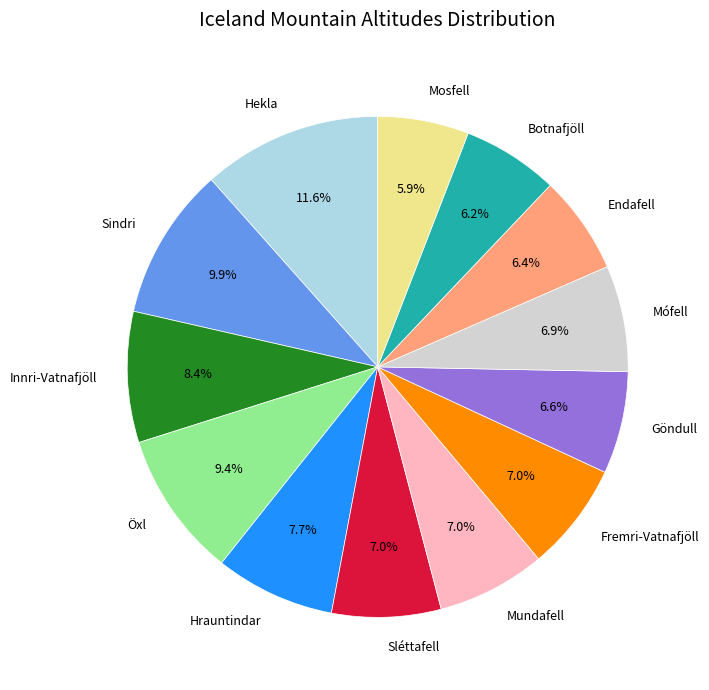

To the nearest percent, what portion does Mosfell represent?

6%